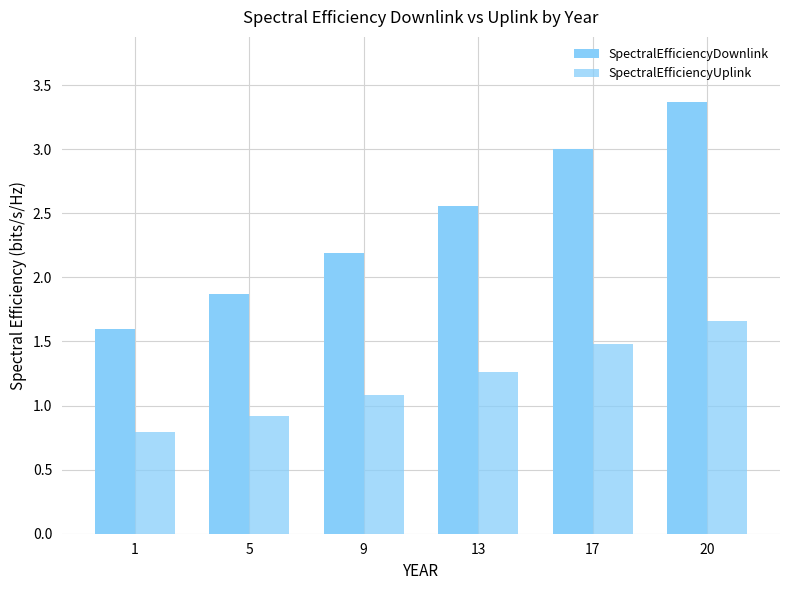

List the series in order of their peak value, lowest first.

SpectralEfficiencyUplink, SpectralEfficiencyDownlink